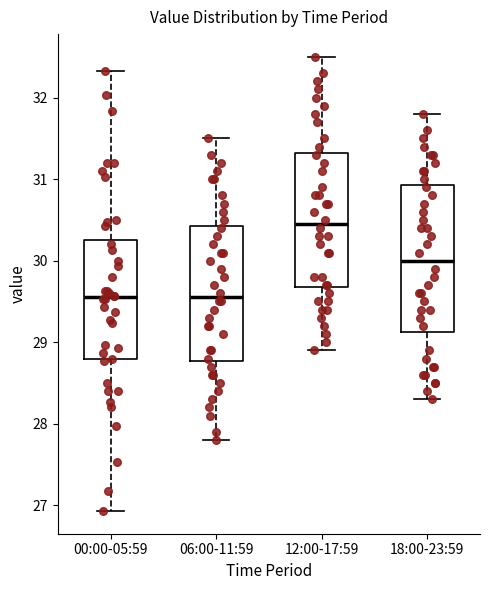

Reading left to right, read every box against the y-axis: the position of its median line, the range the box covers, and the ends of its whiskers. The values are not printed on the chart, so give them approximately, as read against the axis.

00:00-05:59: median 29.6, box 28.8 to 30.3, whiskers 26.9 to 32.3
06:00-11:59: median 29.6, box 28.8 to 30.4, whiskers 27.8 to 31.5
12:00-17:59: median 30.5, box 29.7 to 31.3, whiskers 28.9 to 32.5
18:00-23:59: median 30.0, box 29.1 to 30.9, whiskers 28.3 to 31.8